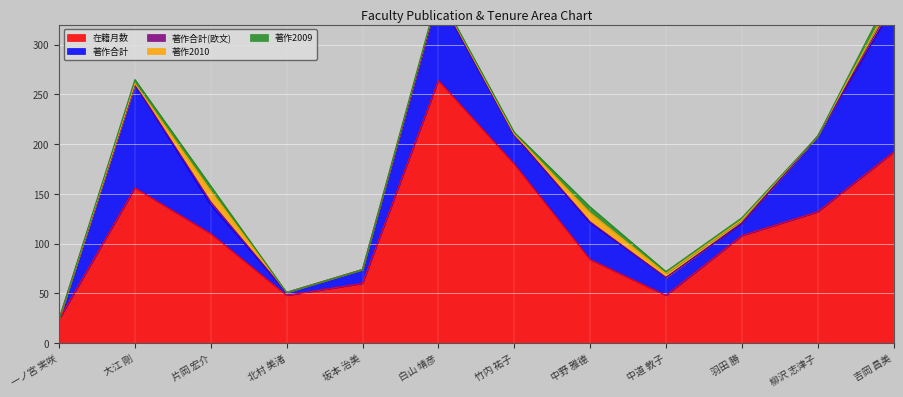

Is it true that 在籍月数 equals 11 at 北村 美渚?

False